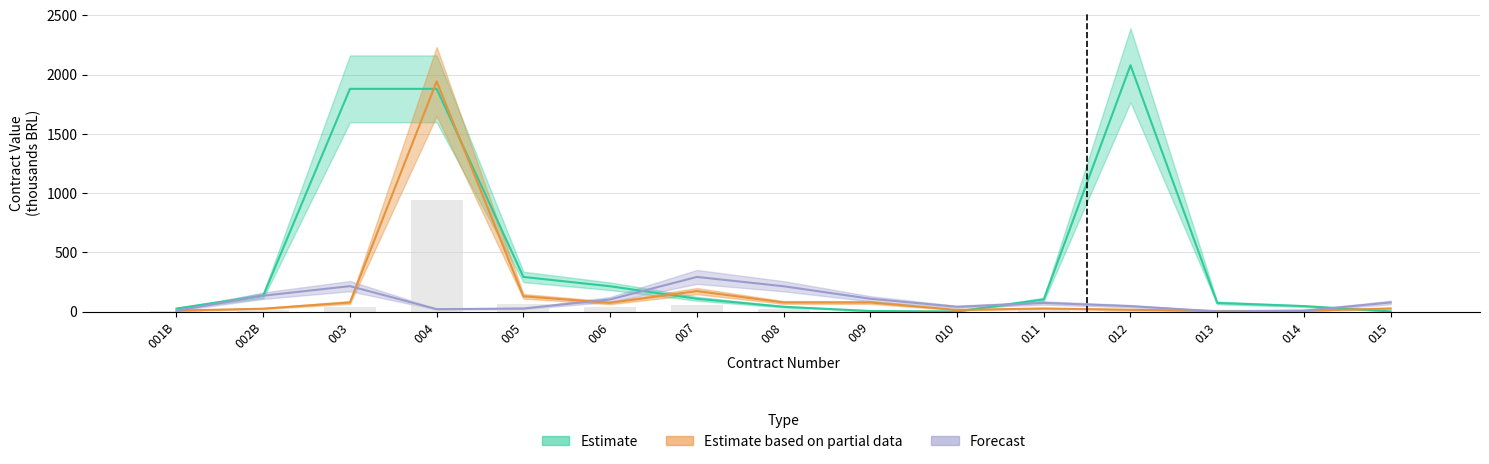

At 011, list the series in order from smallest to largest.

Estimate based on partial data, Forecast, Estimate